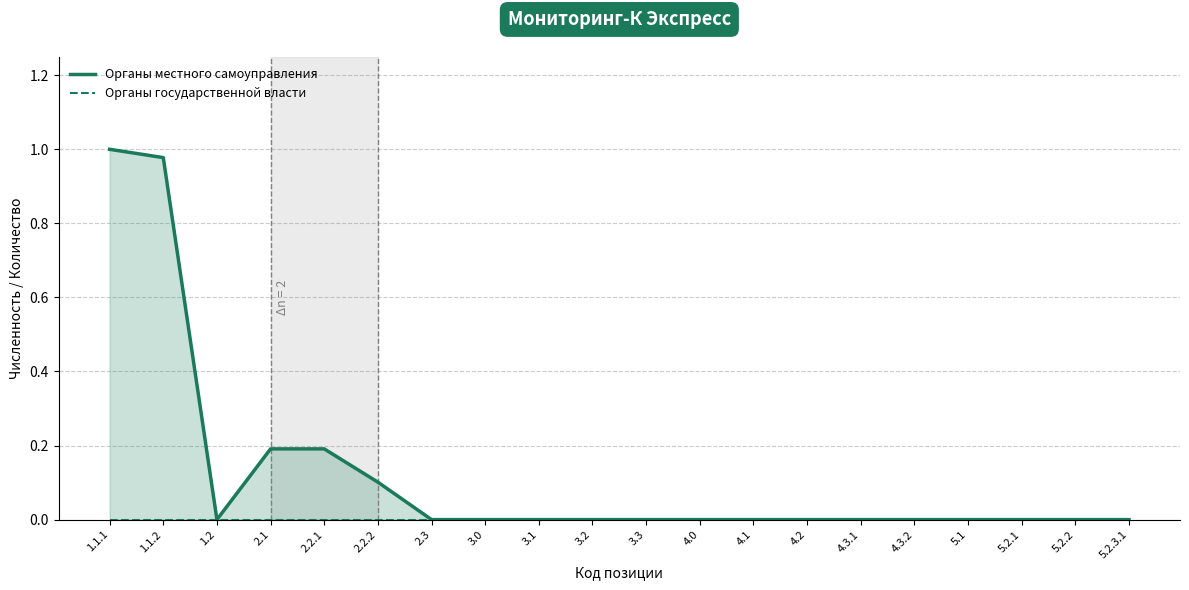

True or false: Органы государственной власти and Органы местного самоуправления cross at least once.

False